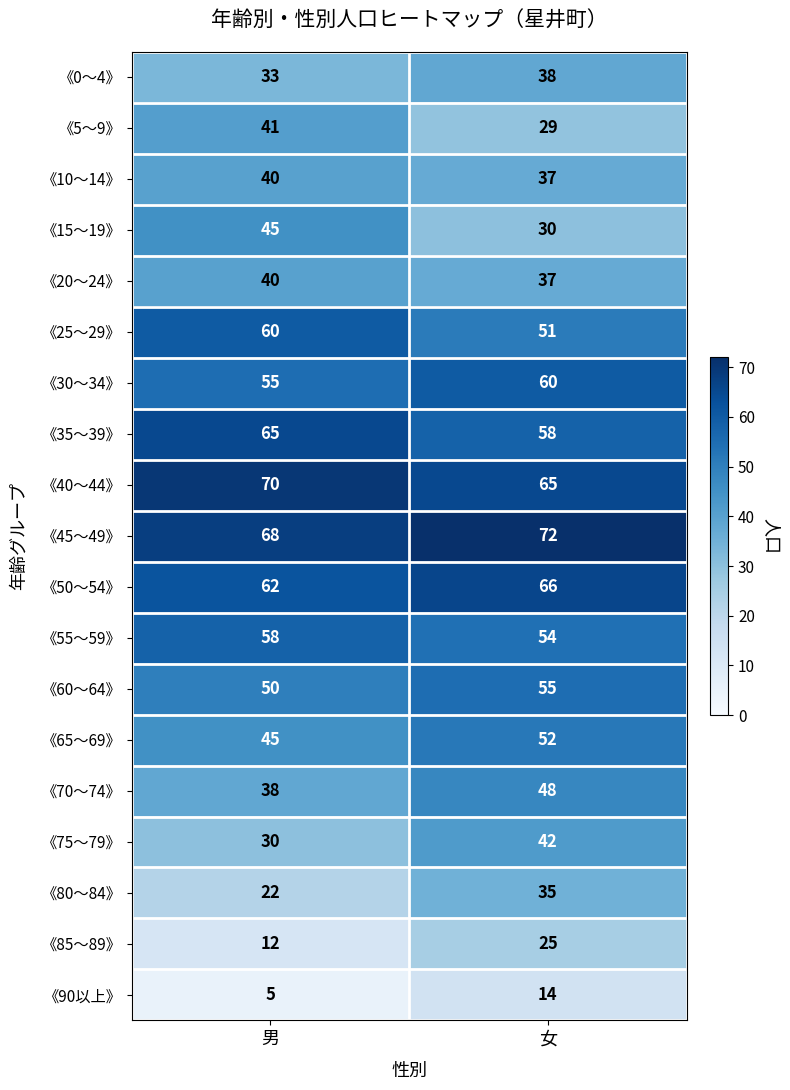

True or false: 《15～19》 has a value of 63 at 男.

False